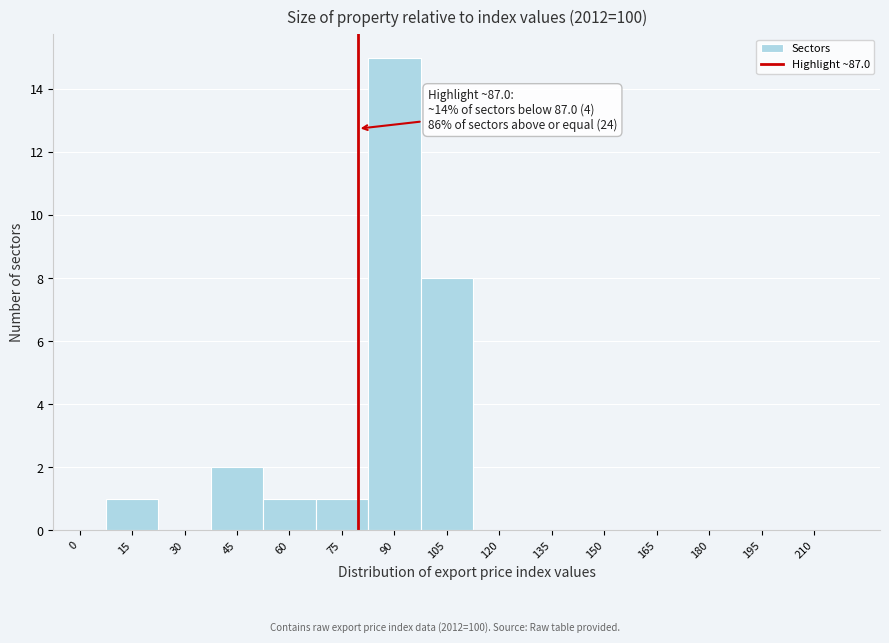

Reading right to left, extract all data points from this chart.

210=0	195=0	180=0	165=0	150=0	135=0	120=0	105=8	90=15	75=1	60=1	45=2	30=0	15=1	0=0